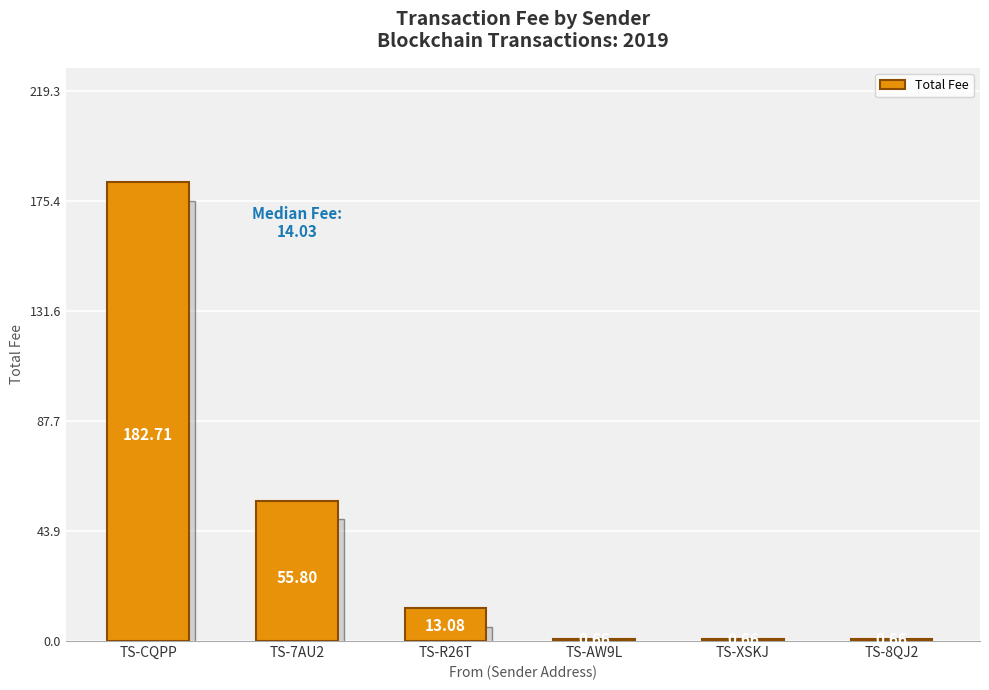

Which has a higher value, TS-XSKJ or TS-CQPP?

TS-CQPP